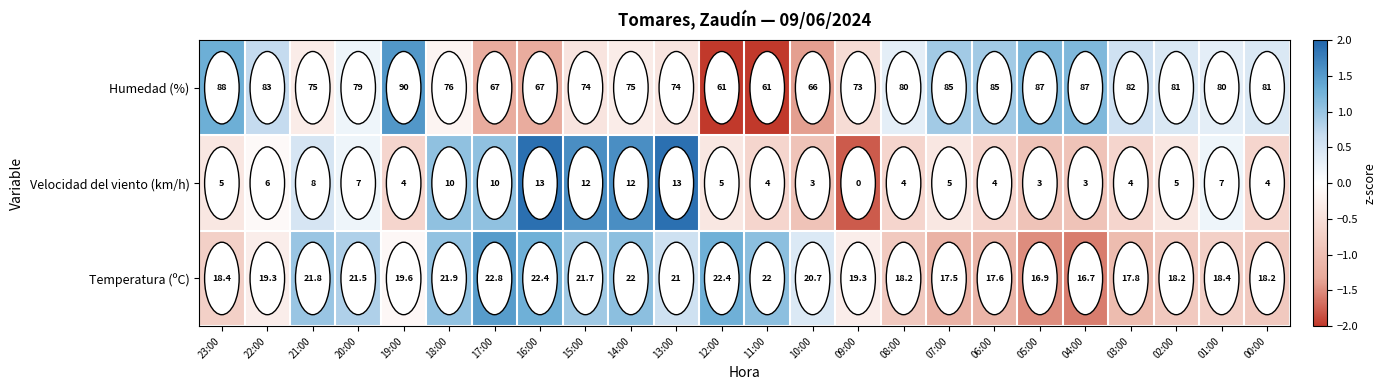

The Humedad (%) series shows 41.8 at 00:00. True or false?

False